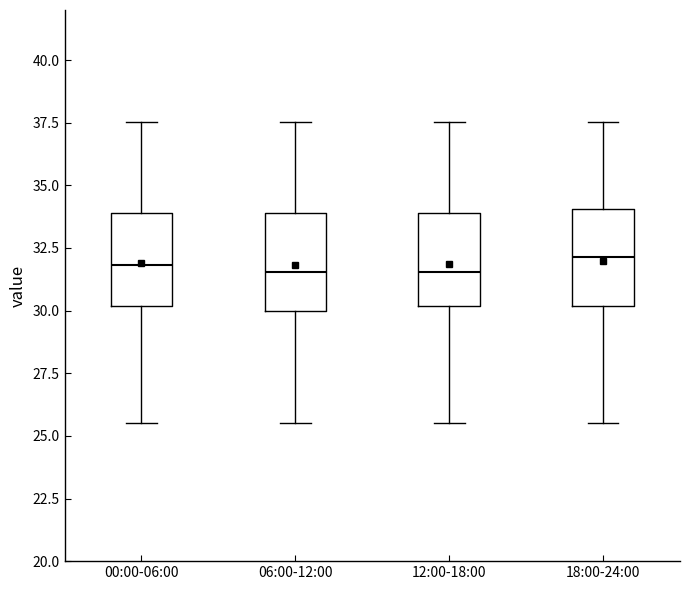

Reading left to right, read every box against the y-axis: the position of its median line, the range the box covers, and the ends of its whiskers. The values are not printed on the chart, so give them approximately, as read against the axis.

00:00-06:00: median 32.0, box 30.0 to 34.0, whiskers 25.5 to 37.5
06:00-12:00: median 31.5, box 30.0 to 34.0, whiskers 25.5 to 37.5
12:00-18:00: median 31.5, box 30.0 to 34.0, whiskers 25.5 to 37.5
18:00-24:00: median 32.0, box 30.0 to 34.0, whiskers 25.5 to 37.5